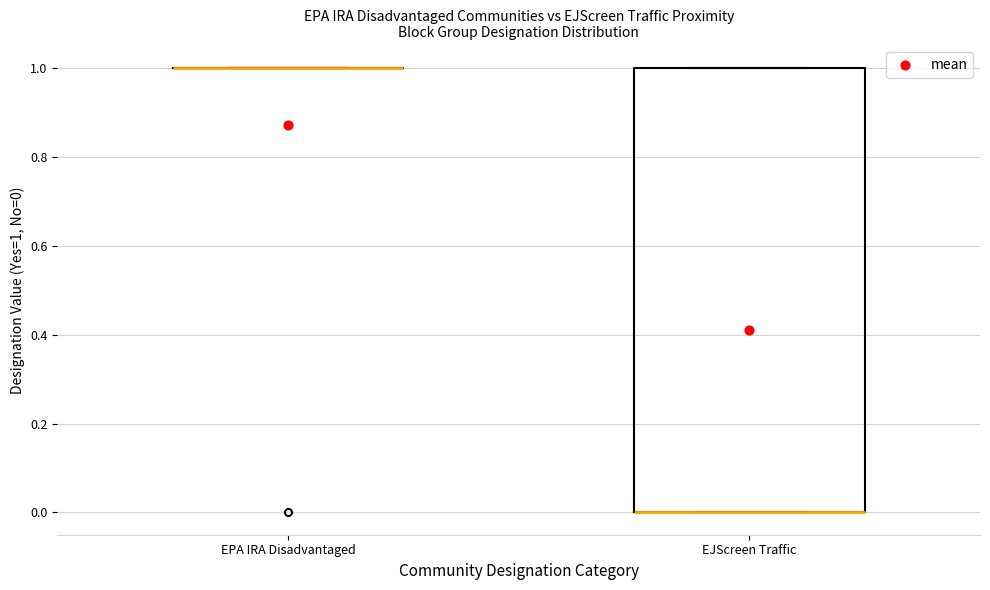

Reading left to right, transcribe this box plot: for each box, give where its median line is, the range the box spans, and where its two whiskers end, as read against the y-axis. The values are not printed on the chart, so give them approximately, as read against the axis.

EPA IRA Disadvantaged: box collapsed to a line at 1, whiskers 1 to 1
EJScreen Traffic: median 0 (drawn on the box's lower edge), box 0 to 1, whiskers 0 to 1